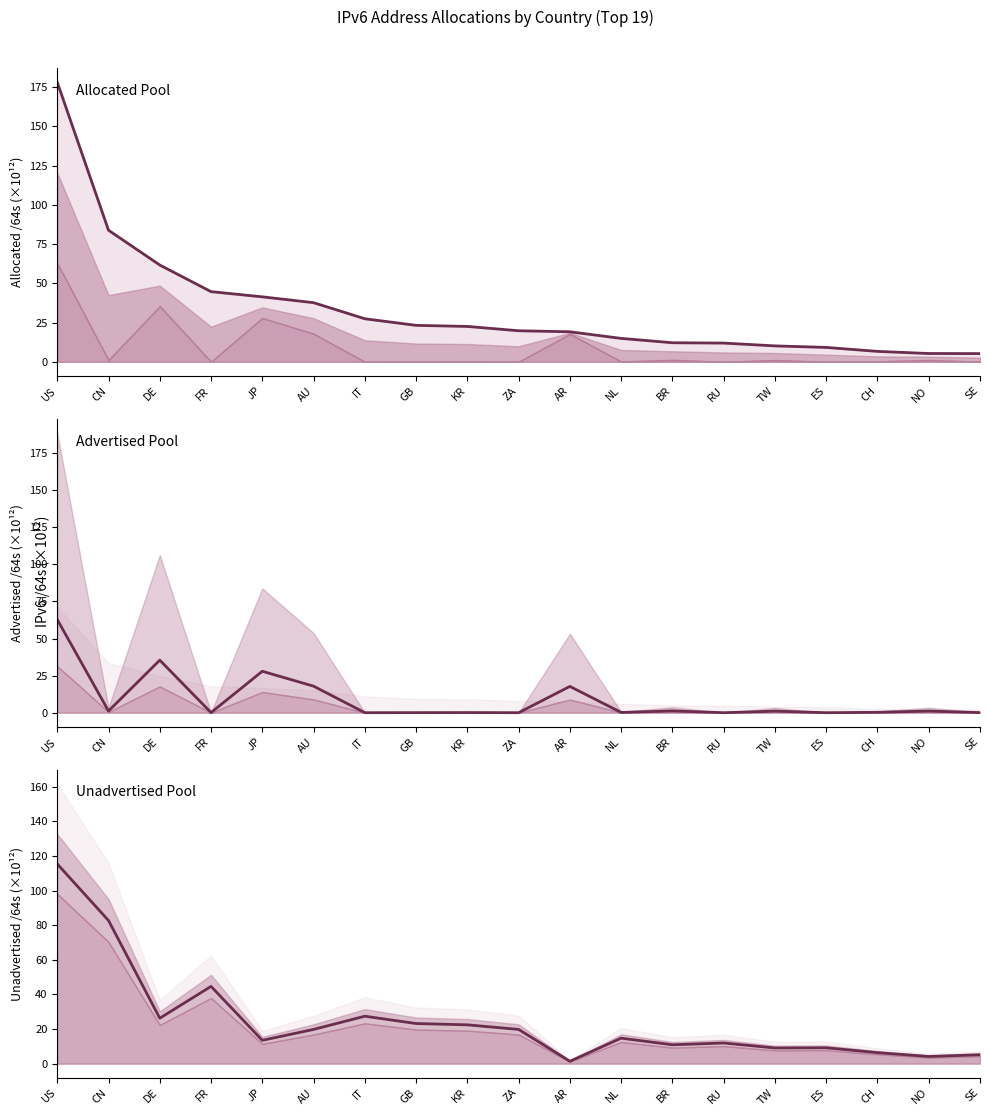

Reading left to right, transcribe all the data shown in this chart.

Allocated /64s: US=178.2	CN=83.8	DE=61.7	FR=44.7	JP=41.4	AU=37.7	IT=27.4	GB=23.2	KR=22.5	ZA=19.8	AR=19.1	NL=14.9	BR=12.1	RU=11.9	TW=10.1	ES=9.2	CH=6.6	NO=5.3	SE=5.2
Advertised /64s: US=62.8	CN=1.1	DE=35.4	FR=0.1	JP=27.9	AU=17.9	IT=0.0	GB=0.1	KR=0.1	ZA=0.0	AR=17.7	NL=0.2	BR=1.2	RU=0.0	TW=1.1	ES=0.0	CH=0.3	NO=1.1	SE=0.1
Unadvertised /64s: US=115.4	CN=82.7	DE=26.2	FR=44.6	JP=13.5	AU=19.8	IT=27.4	GB=23.2	KR=22.4	ZA=19.8	AR=1.4	NL=14.7	BR=10.9	RU=11.9	TW=9.0	ES=9.1	CH=6.4	NO=4.1	SE=5.1